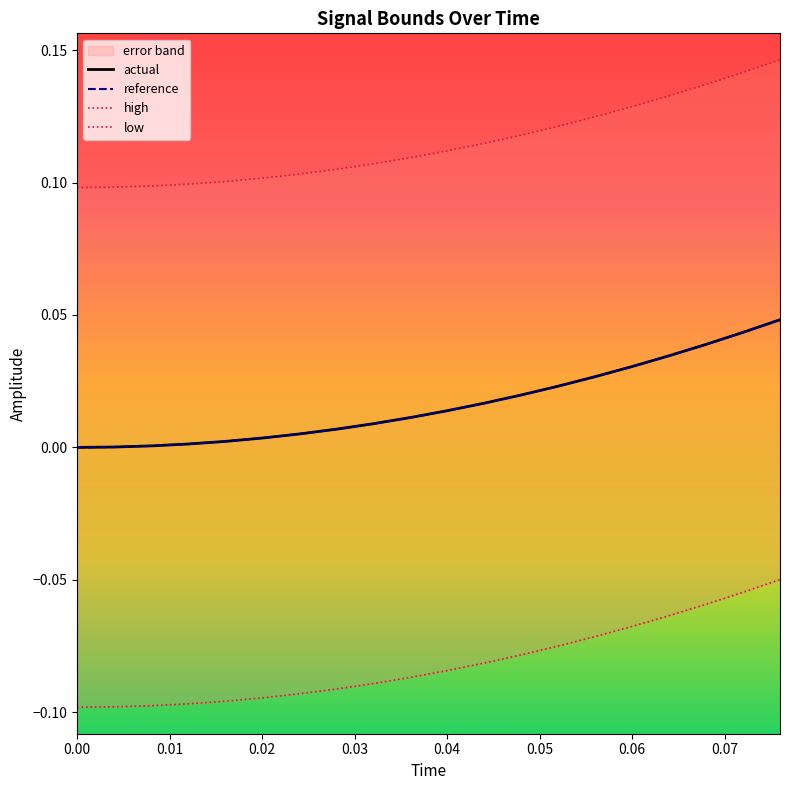

True or false: high and actual intersect in this chart.

False